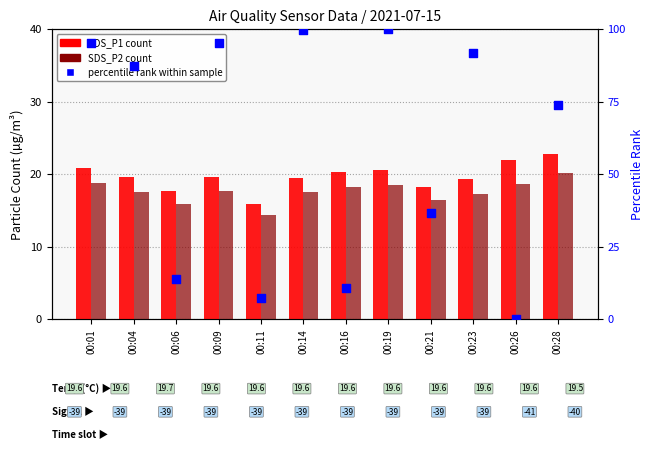

What is the total value across all series at 00:06?

47.4